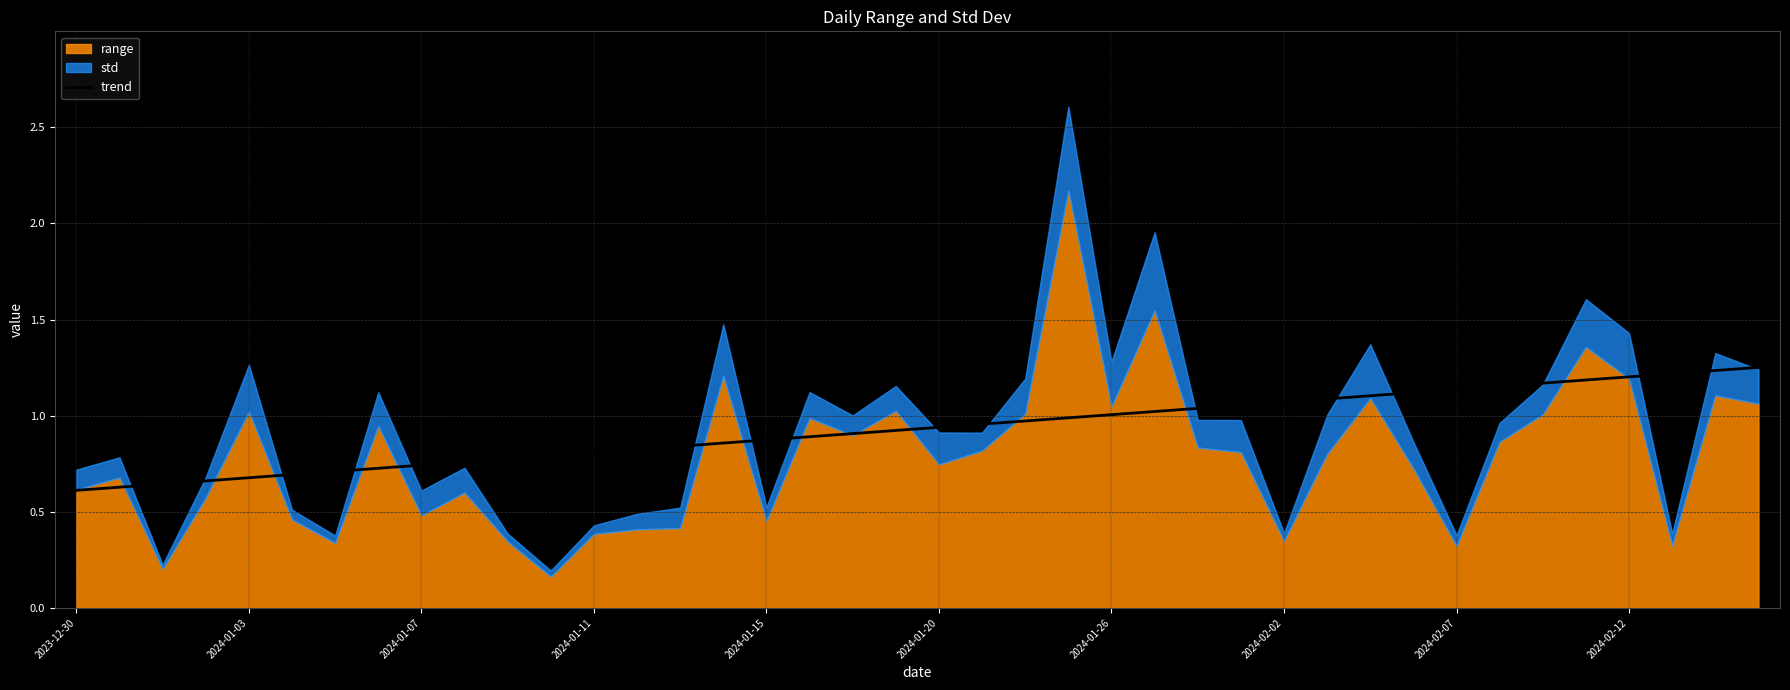

True or false: trend has a value of 0.3 at 2024-02-07.

False